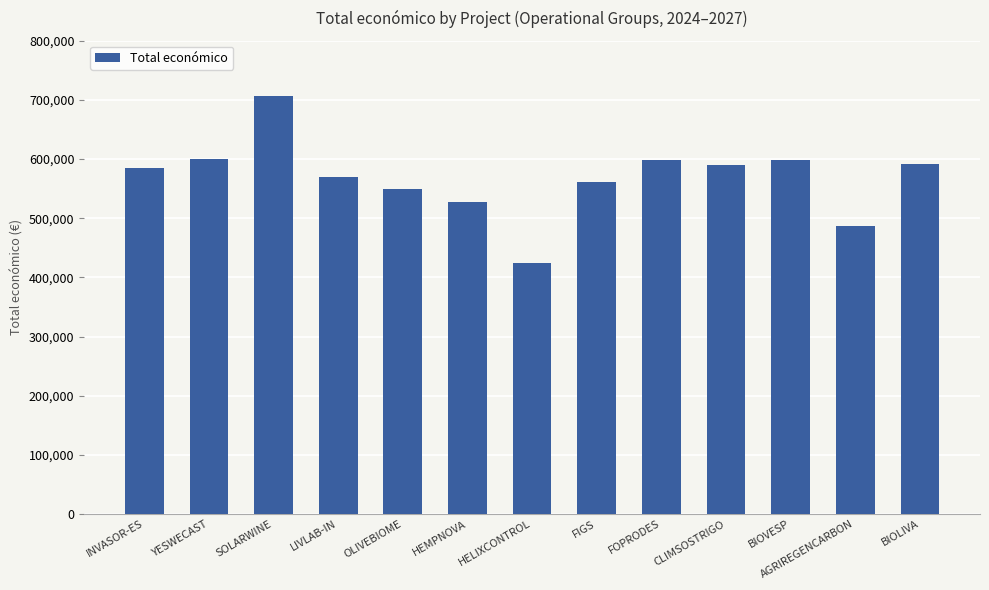

What is the approximate value at INVASOR-ES, to the nearest 50?

585350